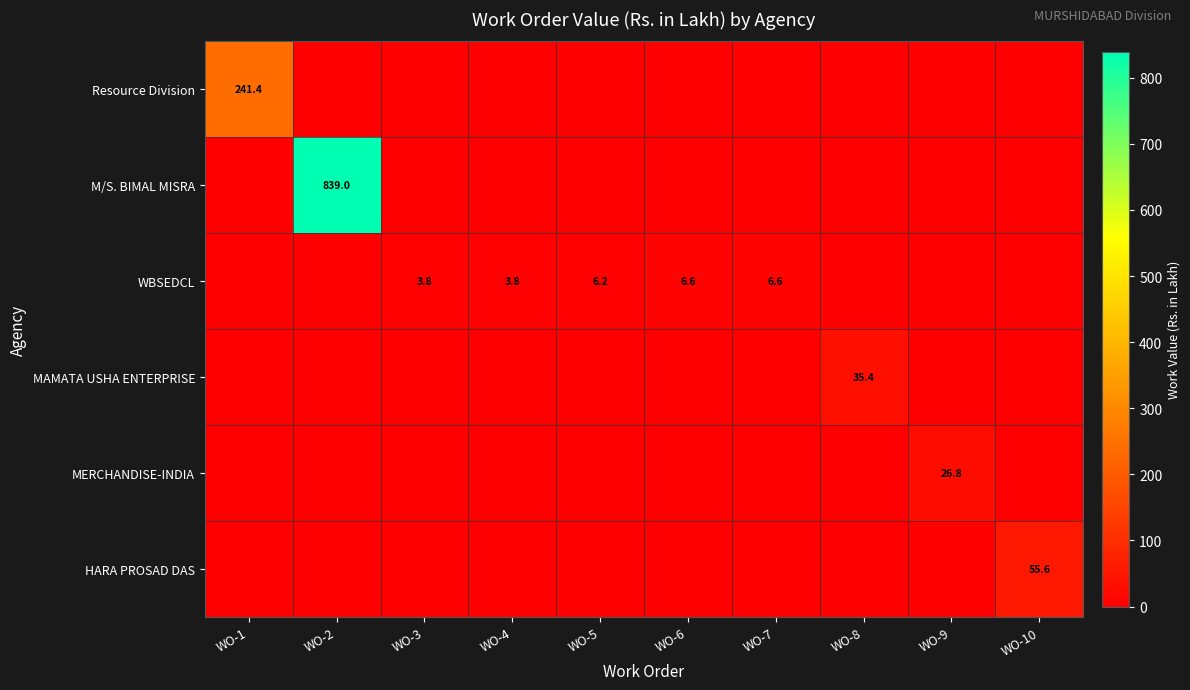

At which category is the sum across all series the highest?

WO-2